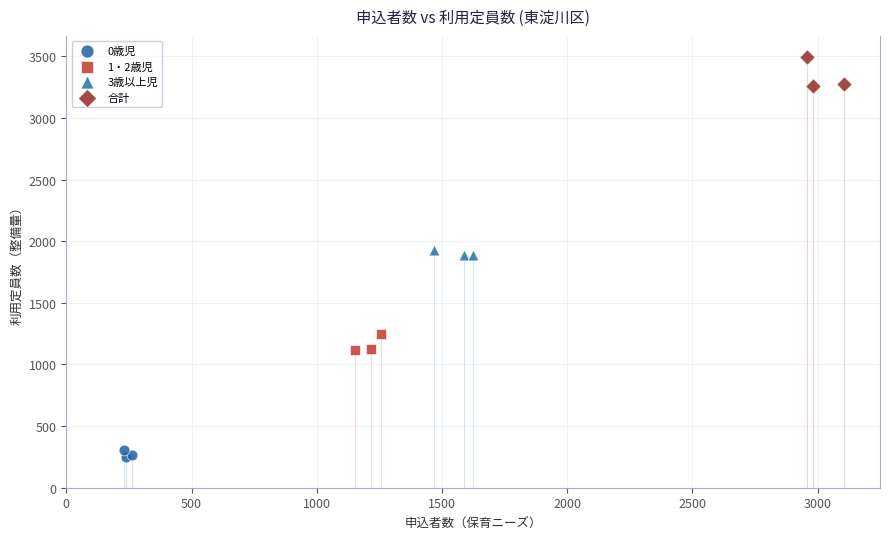

What are all the series names shown in the legend?

0歳児, 1・2歳児, 3歳以上児, 合計